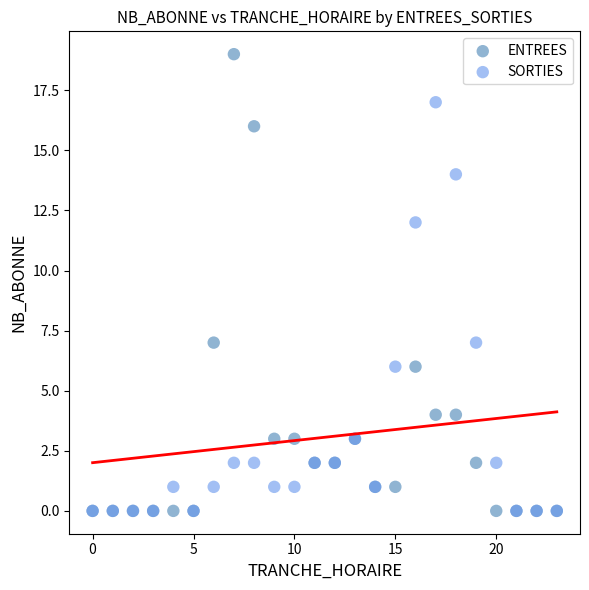

Which series reaches the maximum Y coordinate?

ENTREES